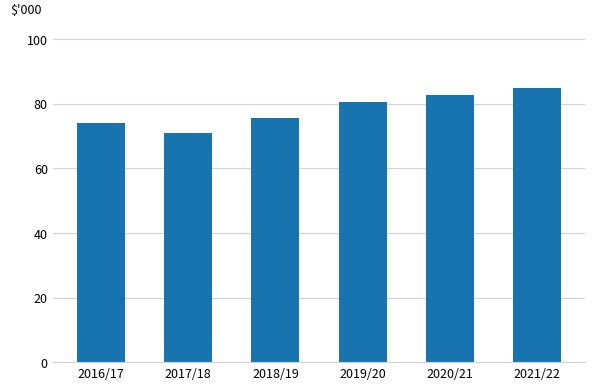

Are the bars horizontal?

No